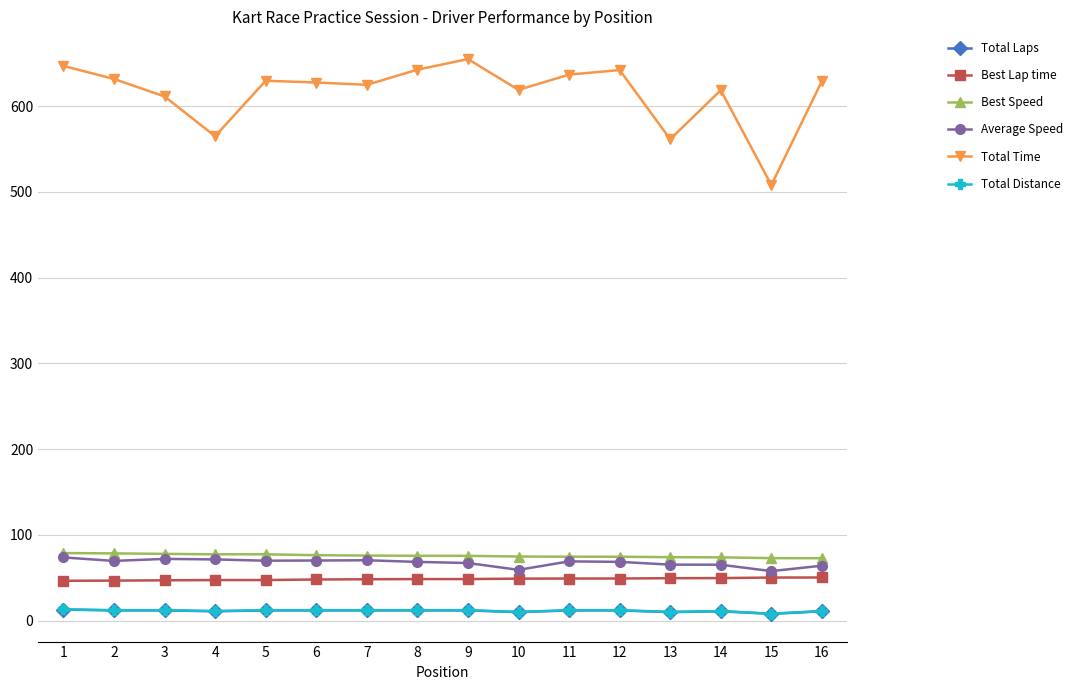

What is the sum of the Best Speed values at 9 and 11?

150.3